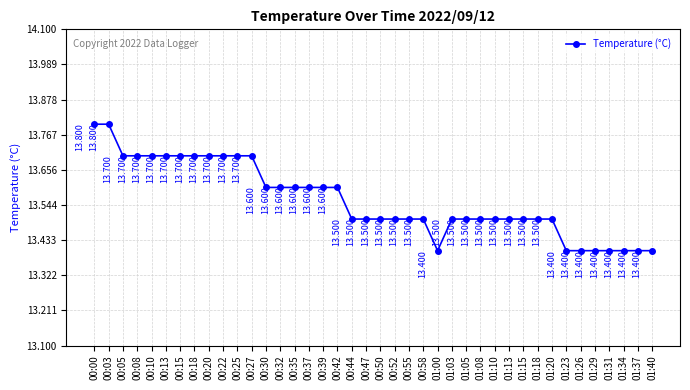

How many lines are shown in the chart?

1